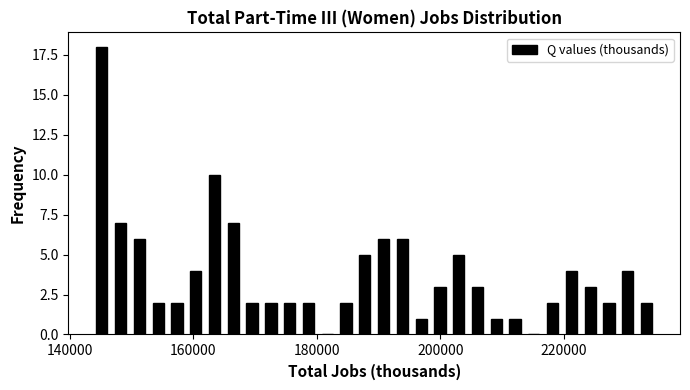

Read against the x-axis, roughly where is the centre of the tallest bar?

146000